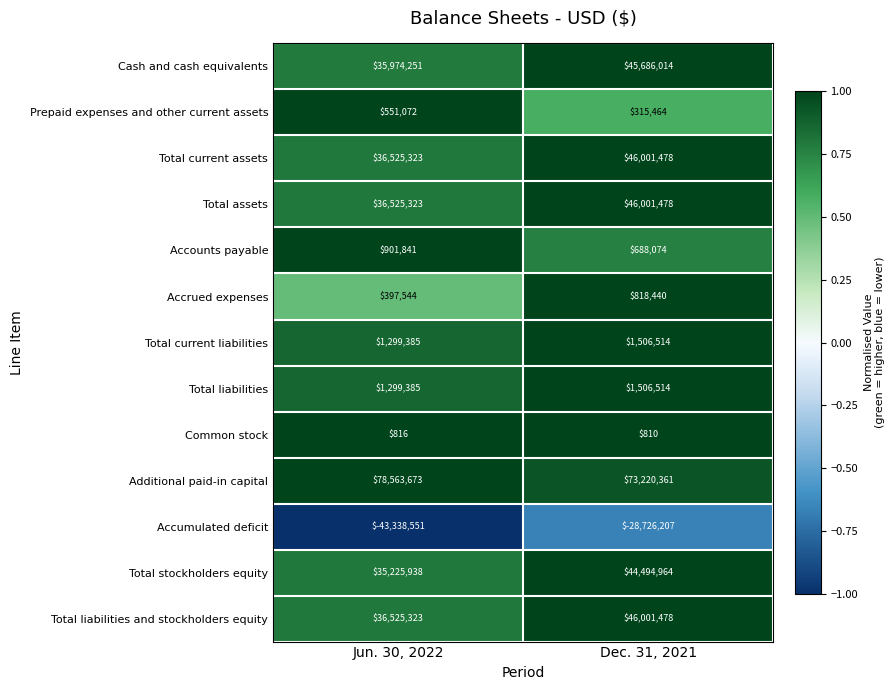

Which series has the largest total across all categories?

Additional paid-in capital